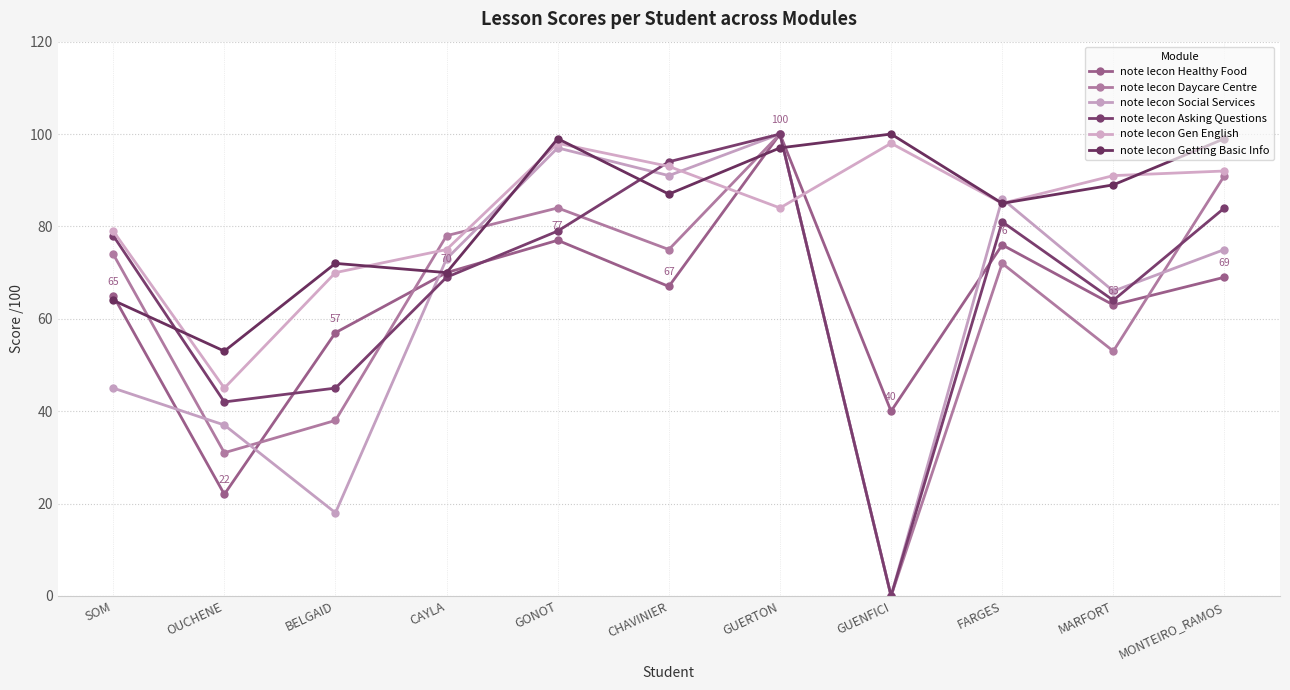

What position from the left is SOM?

1